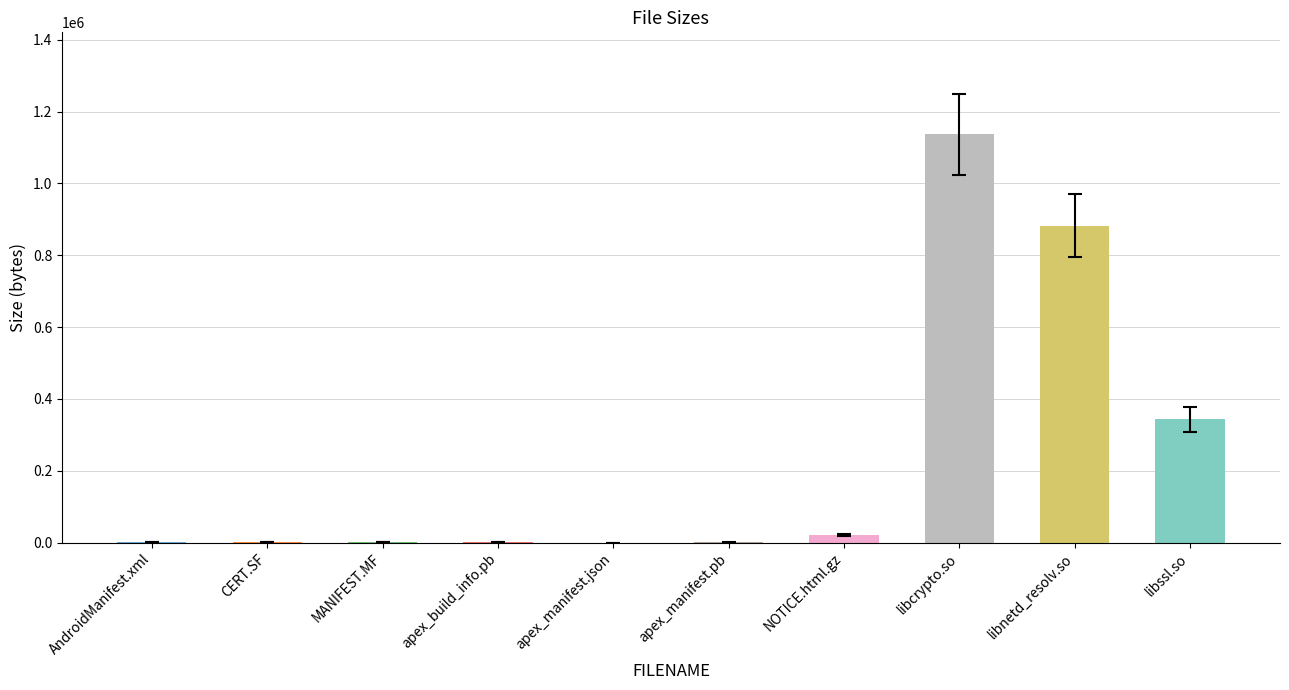

At which category does the chart reach its peak across all series?

libcrypto.so